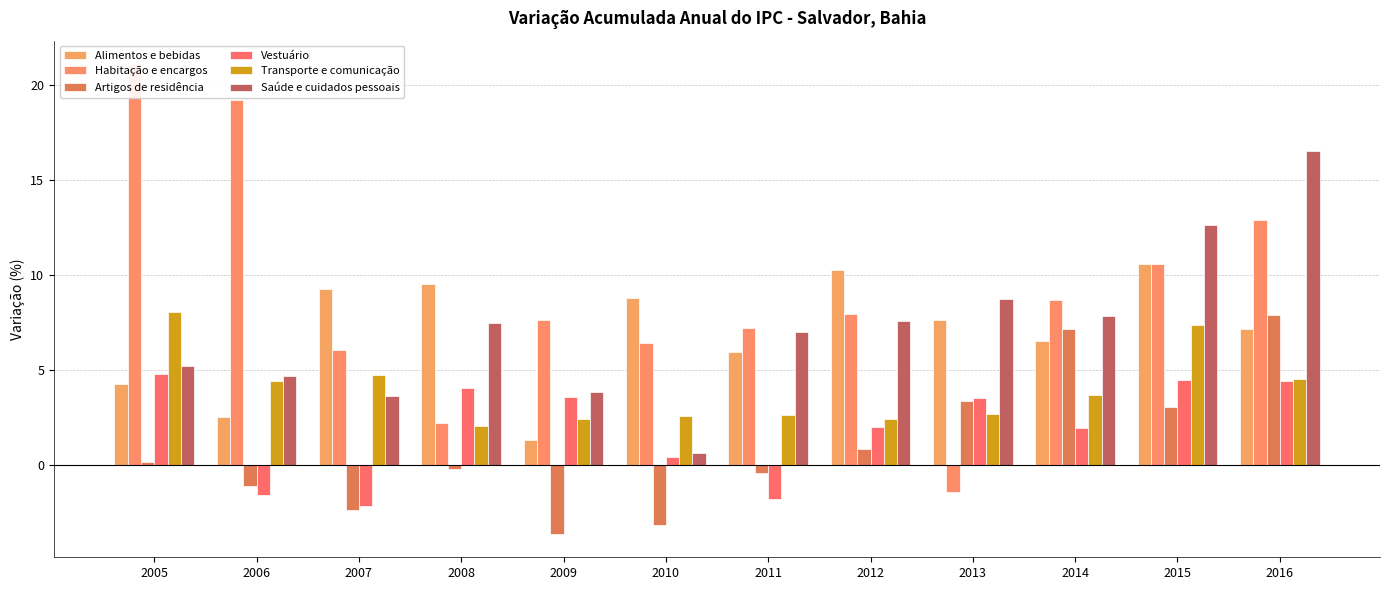

What is the total value across all series at 2005?

43.5